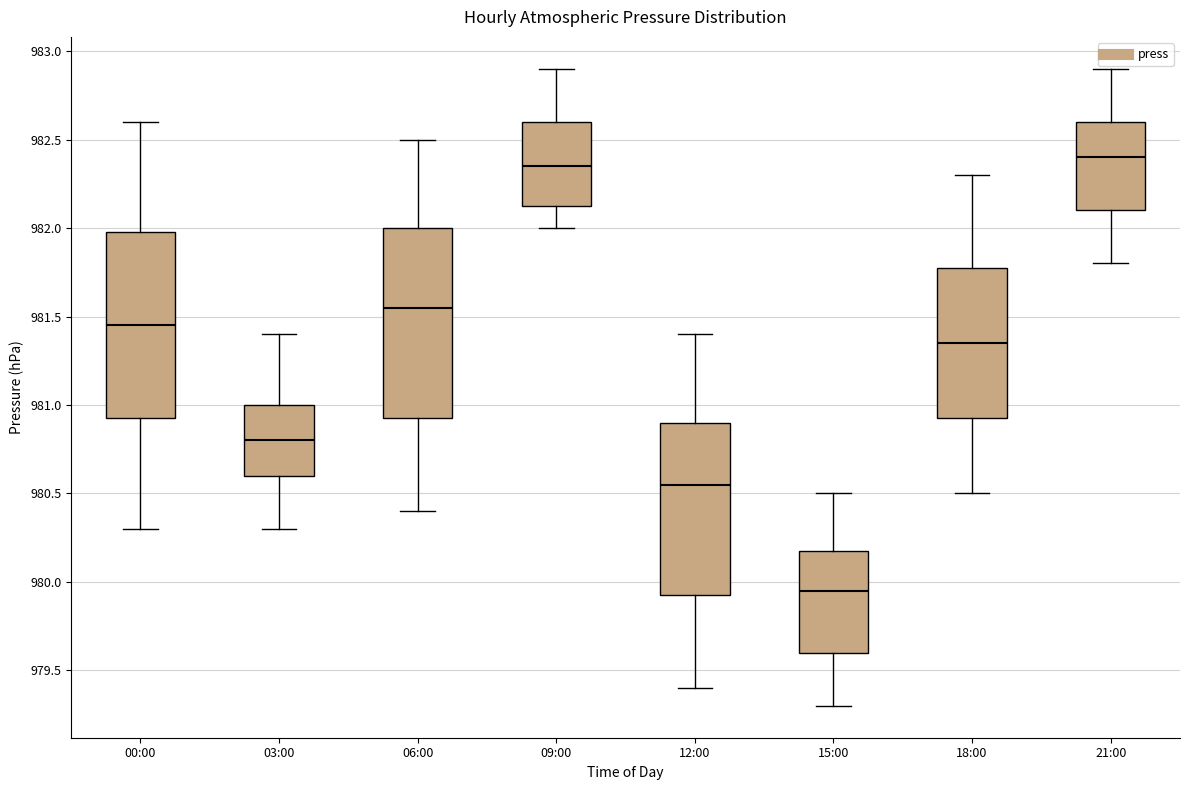

Where is the lower edge of the box for 09:00 on the y-axis? The values are not printed on the chart, so give them approximately, as read against the axis.

982.15